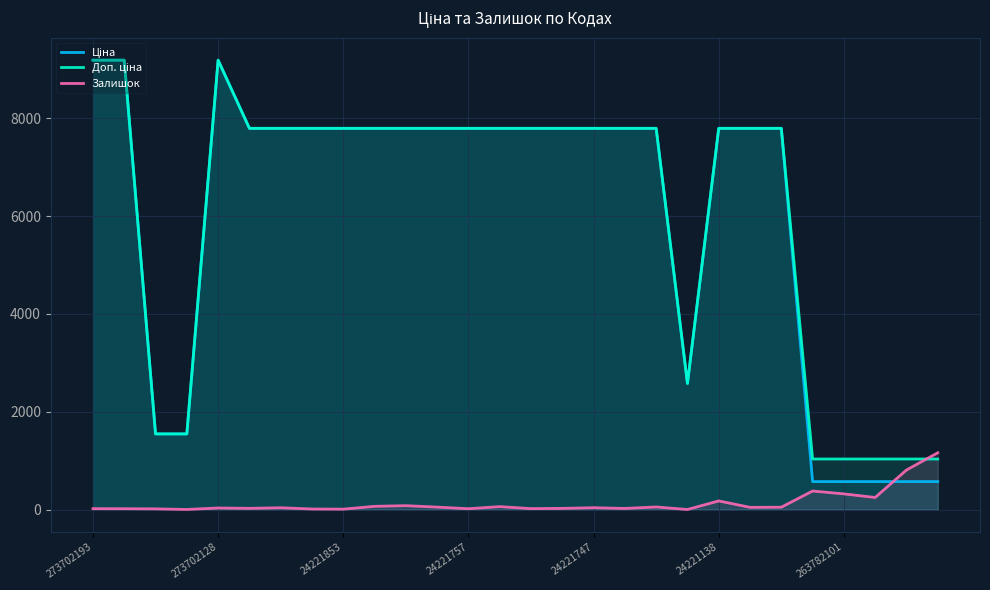

In Ціна, how many points are higher than both neighbors (excluding endpoints)?

1